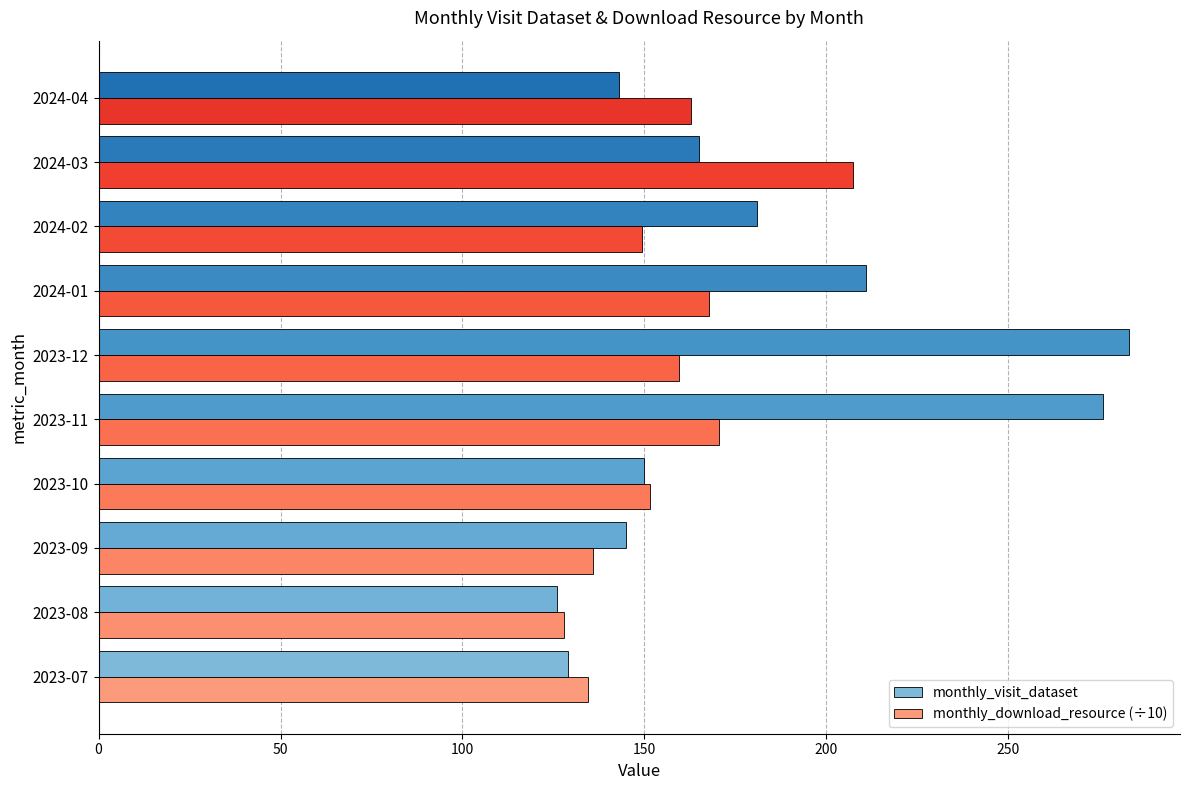

At which category does the chart reach its peak across all series?

2023-12